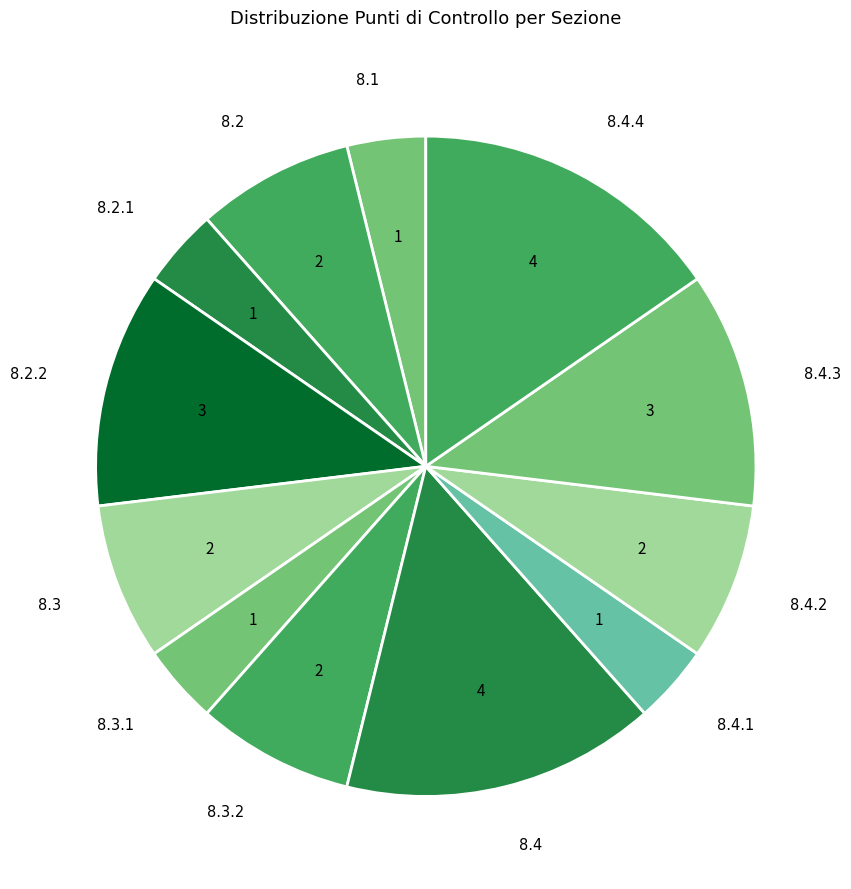

How many slices are in this pie chart?

12